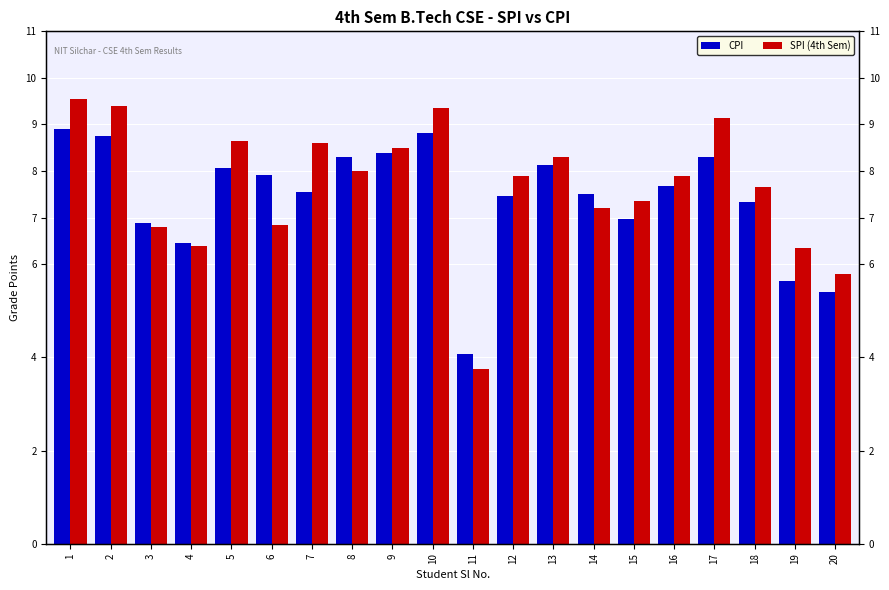

Reading right to left, transcribe all the data shown in this chart.

CPI: 20=5.4	19=5.6	18=7.3	17=8.3	16=7.7	15=7.0	14=7.5	13=8.1	12=7.5	11=4.1	10=8.8	9=8.4	8=8.3	7=7.6	6=7.9	5=8.1	4=6.5	3=6.9	2=8.7	1=8.9
SPI (4th Sem): 20=5.8	19=6.3	18=7.7	17=9.2	16=7.9	15=7.3	14=7.2	13=8.3	12=7.9	11=3.8	10=9.3	9=8.5	8=8.0	7=8.6	6=6.8	5=8.7	4=6.4	3=6.8	2=9.4	1=9.6